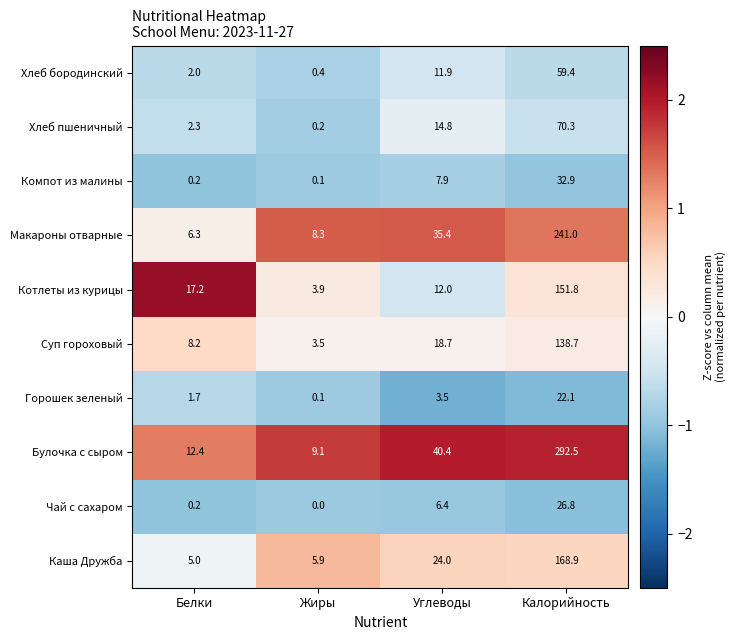

The value of Суп гороховый at Жиры is 3.5. True or false?

True